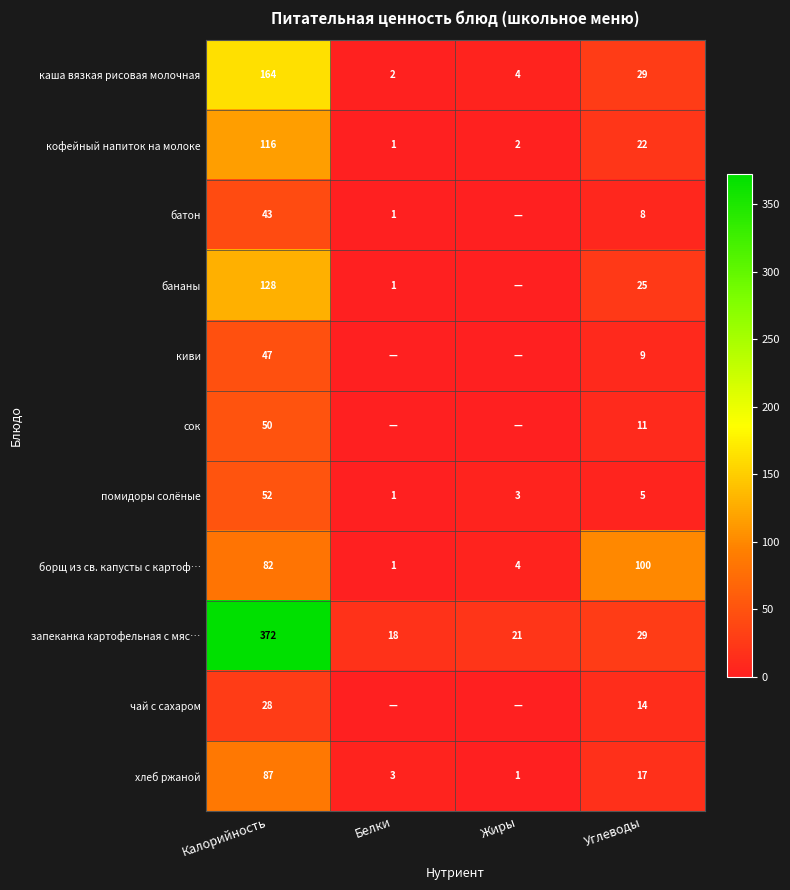

The value of запеканка картофельная с мяс… at Белки is 18. True or false?

True